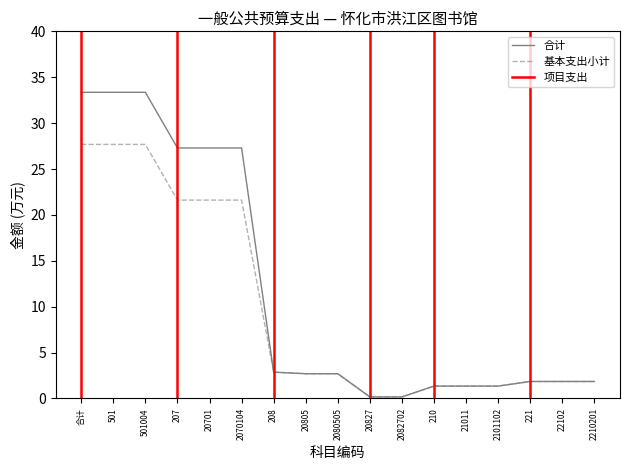

Between 合计 and 2101102, which series saw the biggest shift?

合计